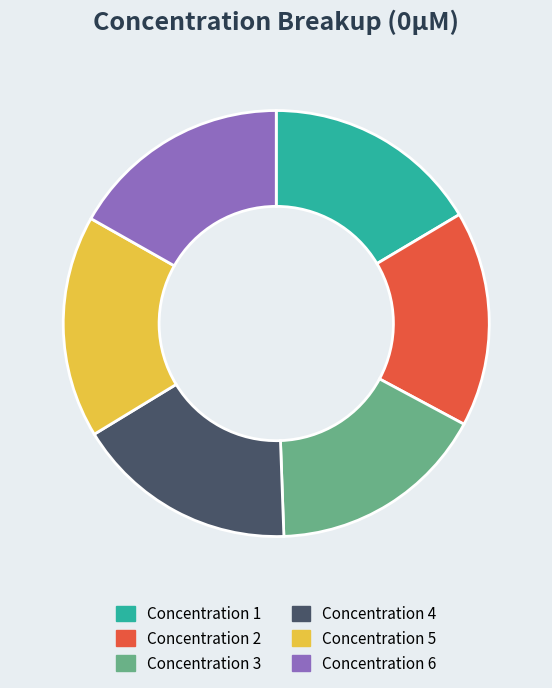

Does any single category account for the majority?

No